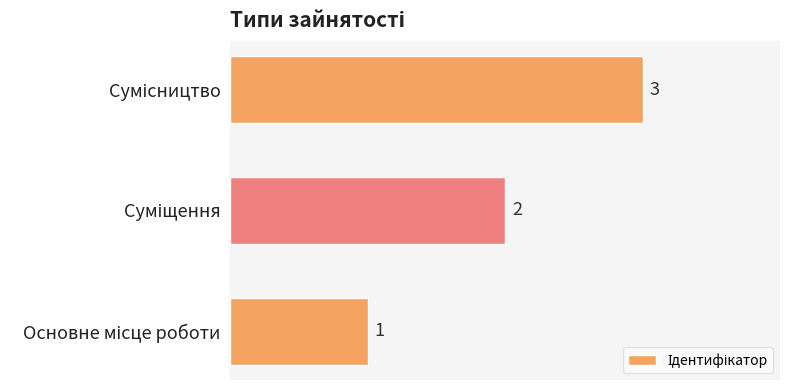

How many values are between 1 and 3?

3